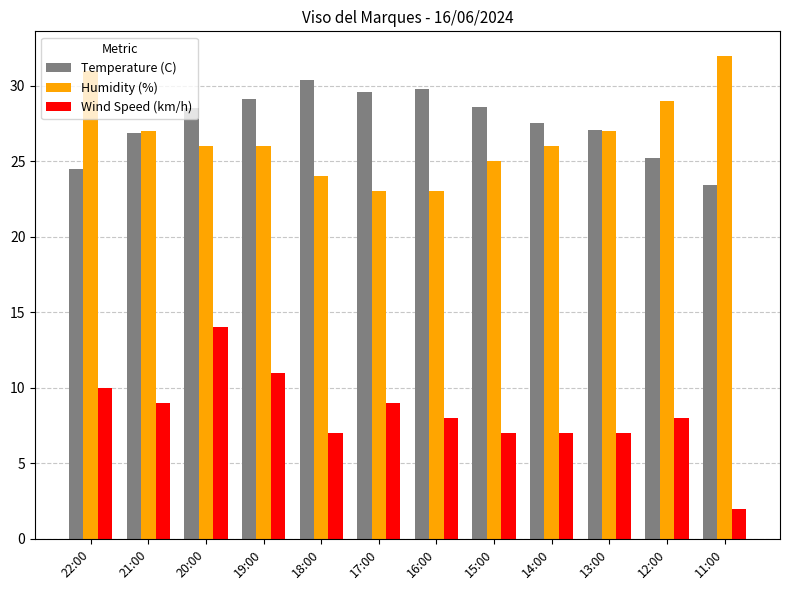

True or false: Wind Speed (km/h) has a value of 12.7 at 17:00.

False